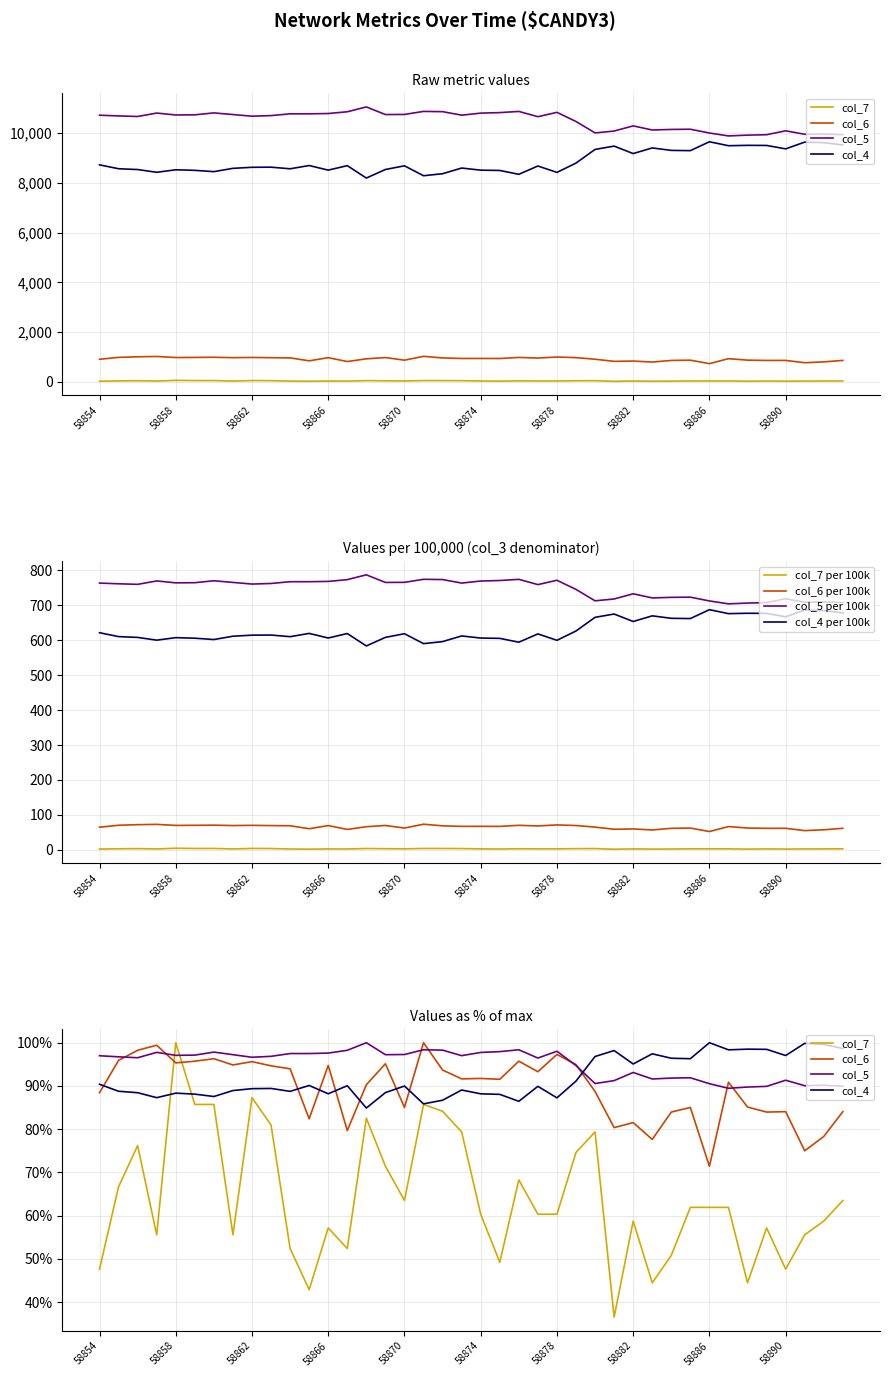

Count the number of data series in this chart.

4